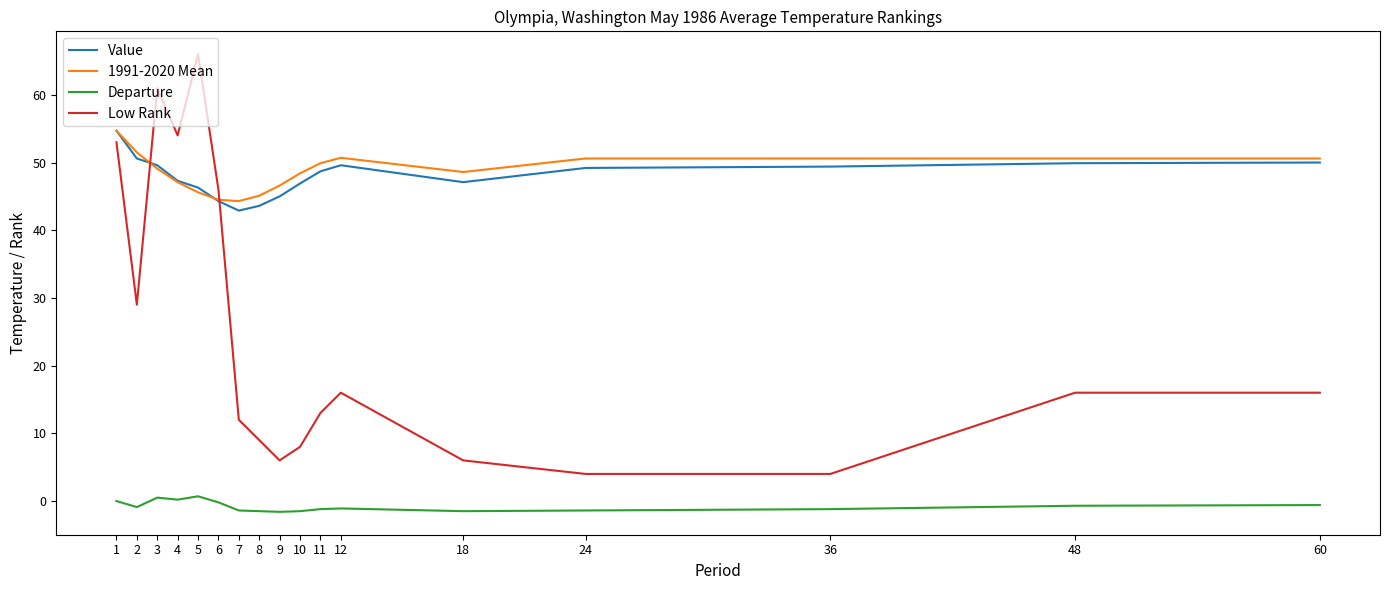

What is the minimum value for Departure?

-1.6